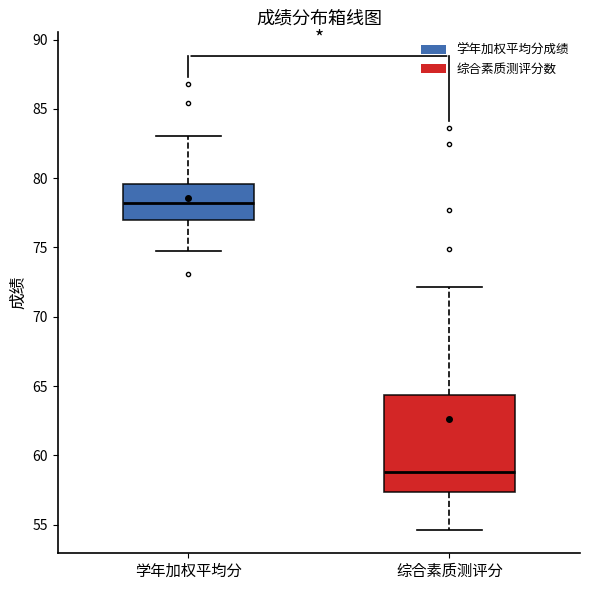

Where is the lower edge of the box for 学年加权平均分 on the y-axis? The values are not printed on the chart, so give them approximately, as read against the axis.

77.0